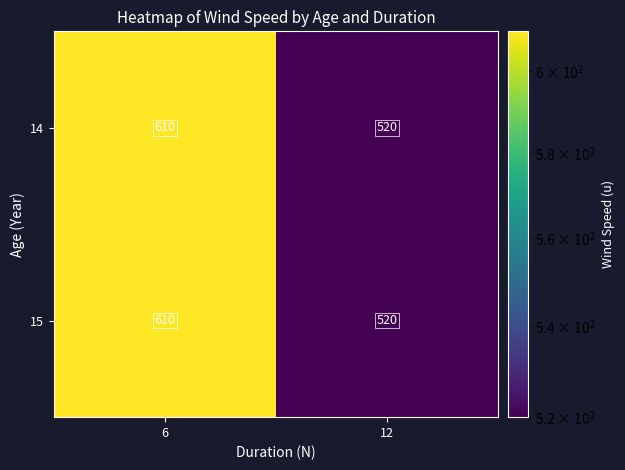

The 14 series shows 915 at 12. True or false?

False